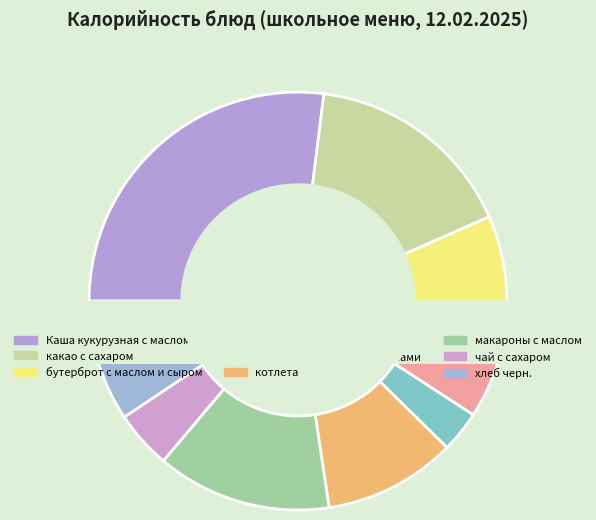

What percentage is the бутерброт с маслом и сыром slice, to the nearest percent?

11%